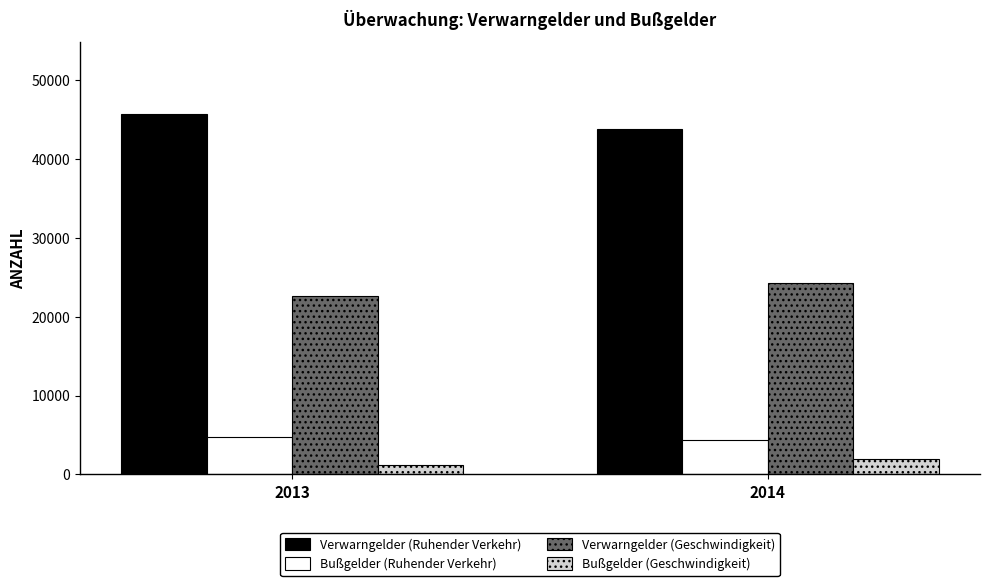

Reading right to left, extract all data points from this chart.

Verwarngelder (Ruhender Verkehr): 43786	45663
Bußgelder (Ruhender Verkehr): 4337	4711
Verwarngelder (Geschwindigkeit): 24318	22586
Bußgelder (Geschwindigkeit): 1959	1185